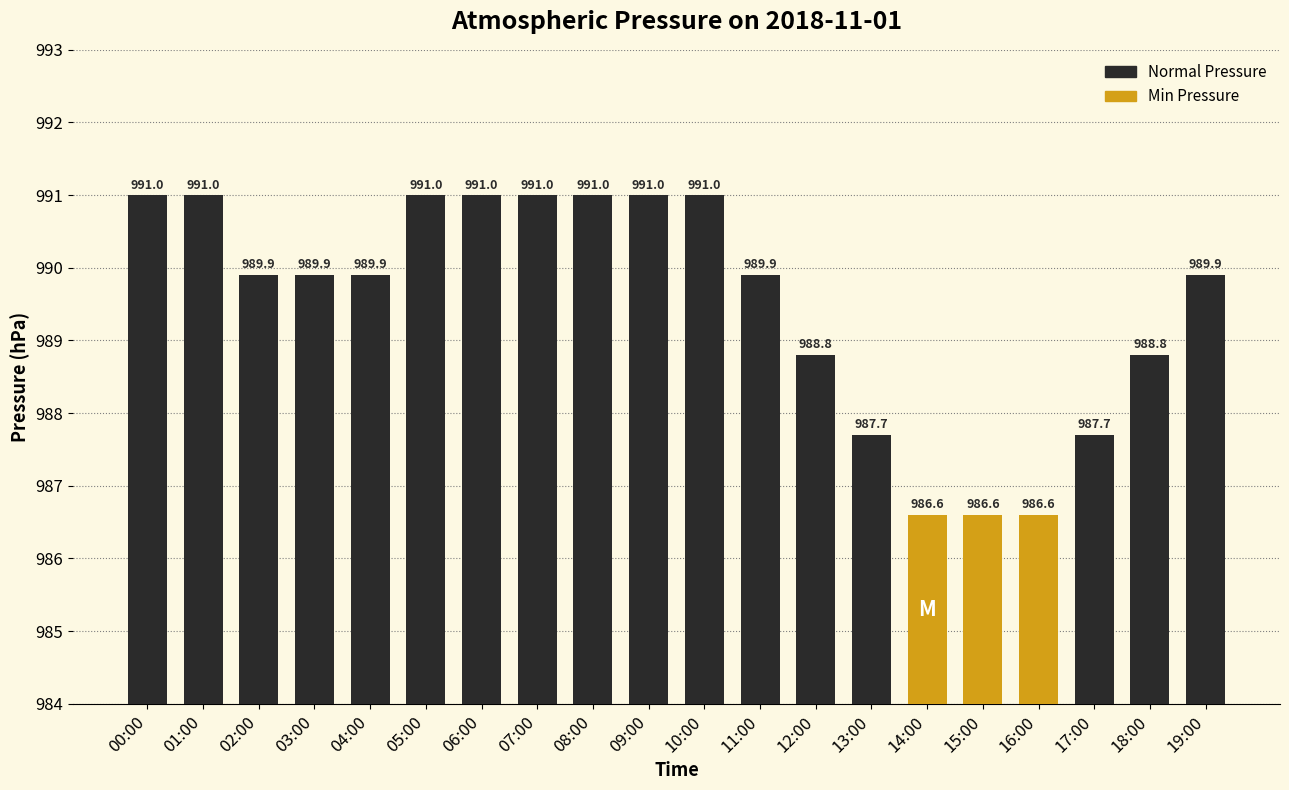

What is the difference between the values at 05:00 and 16:00?

4.4